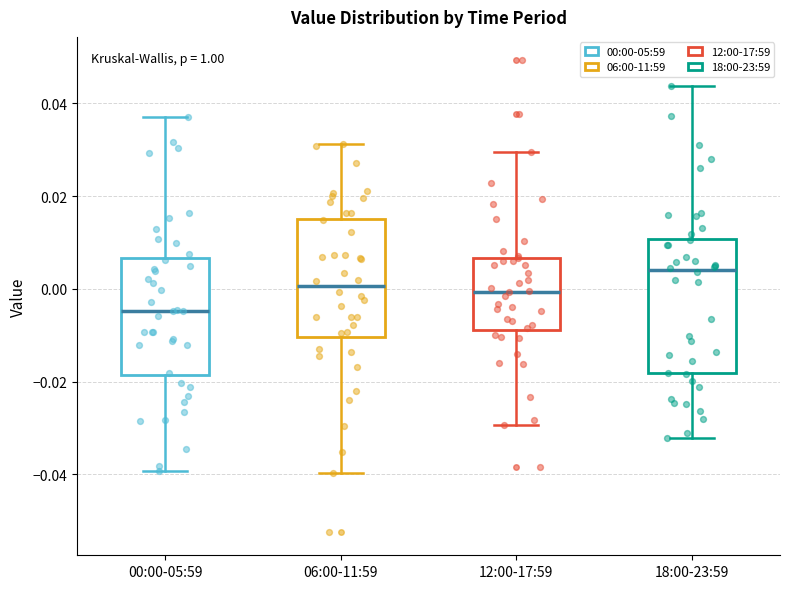

Reading left to right, read every box against the y-axis: the position of its median line, the range the box covers, and the ends of its whiskers. The values are not printed on the chart, so give them approximately, as read against the axis.

00:00-05:59: median -0.004, box -0.018 to 0.006, whiskers -0.040 to 0.038
06:00-11:59: median 0.000, box -0.010 to 0.016, whiskers -0.040 to 0.032
12:00-17:59: median 0.000, box -0.008 to 0.006, whiskers -0.030 to 0.030
18:00-23:59: median 0.004, box -0.018 to 0.010, whiskers -0.032 to 0.044